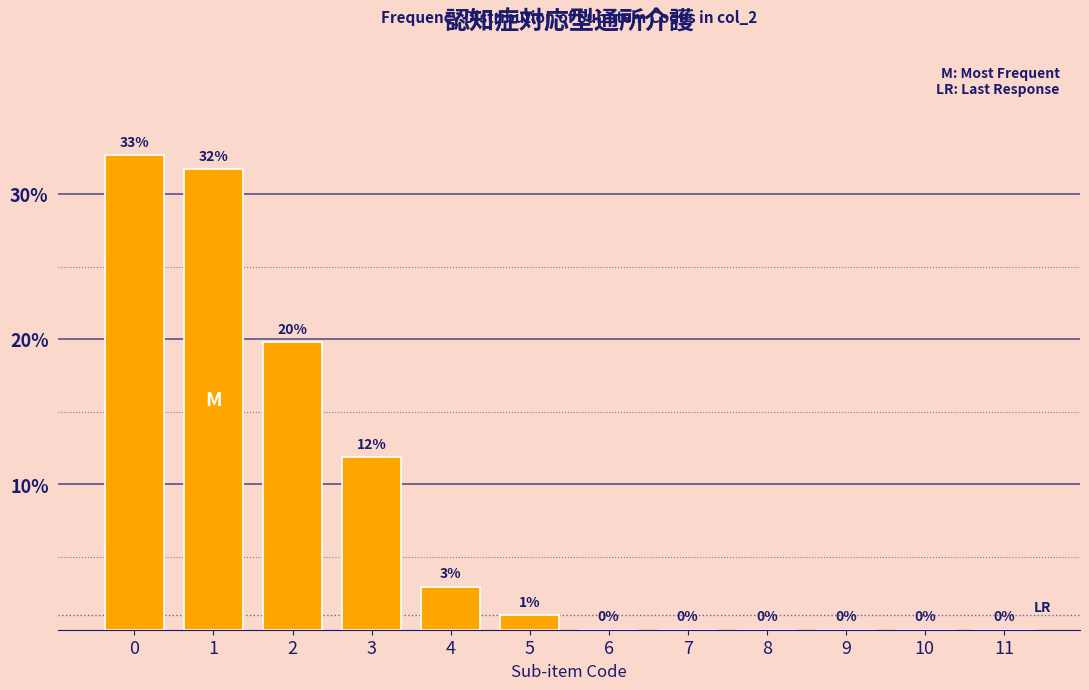

True or false: the data shows 15.9 at 8.

False